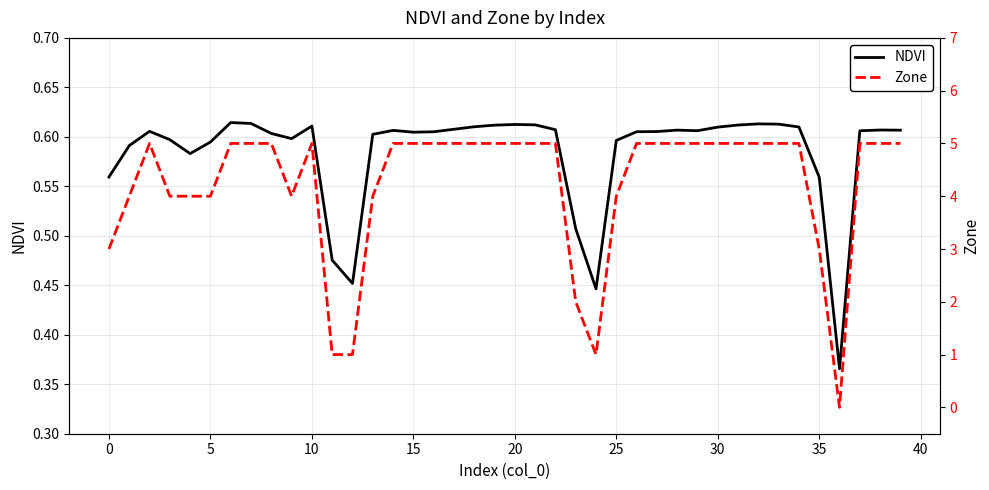

Which series ends up on top after the final intersection of Zone and NDVI?

Zone